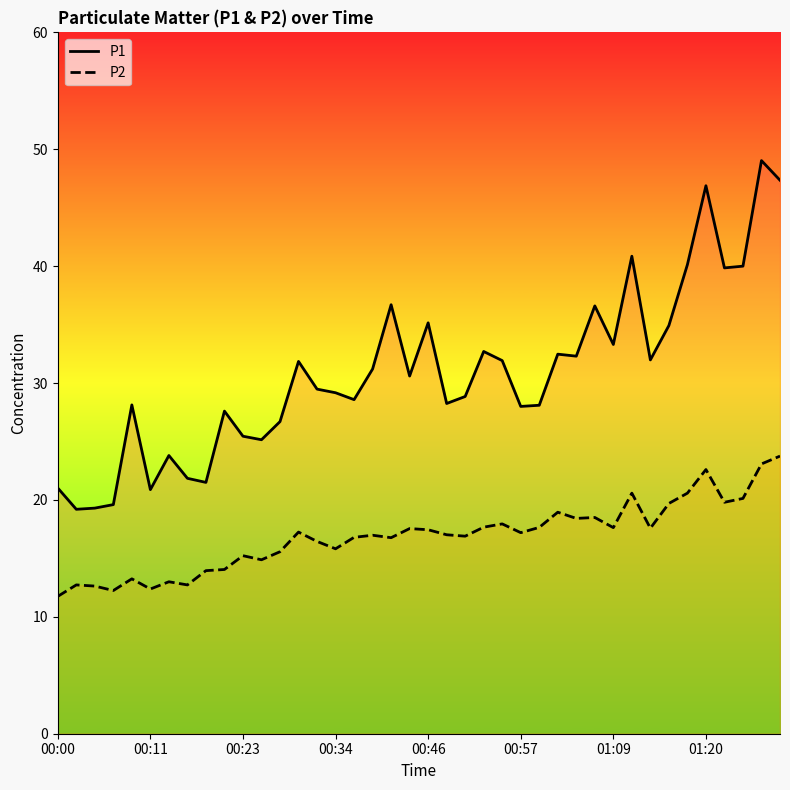

True or false: P2 has a value of 11.7 at 32.

False